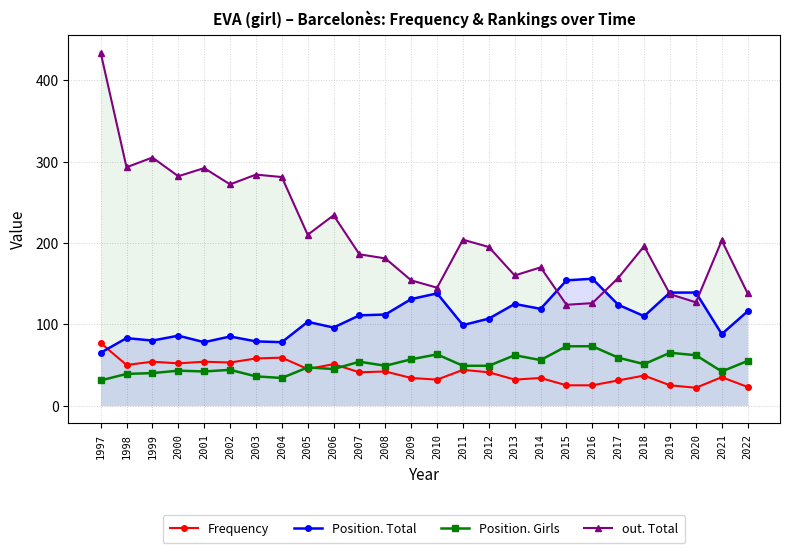

True or false: Position. Total has a value of 139 at 2019.

True